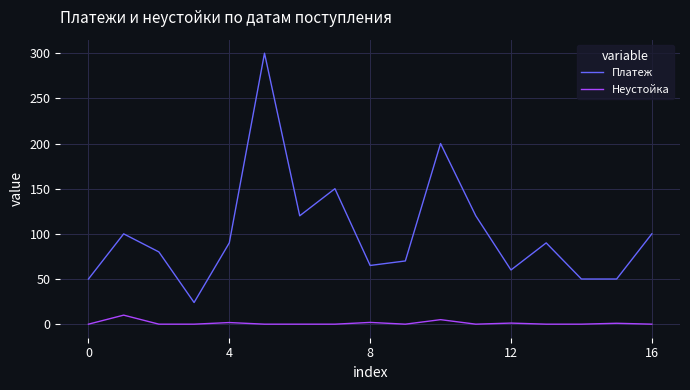

True or false: Неустойка and Платеж intersect in this chart.

False